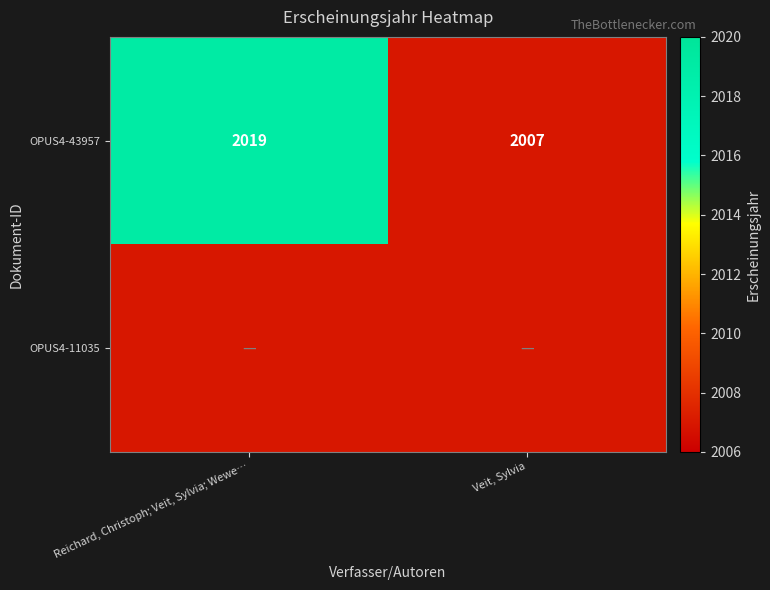

How many OPUS4-43957 values are between 2007 and 2019?

2